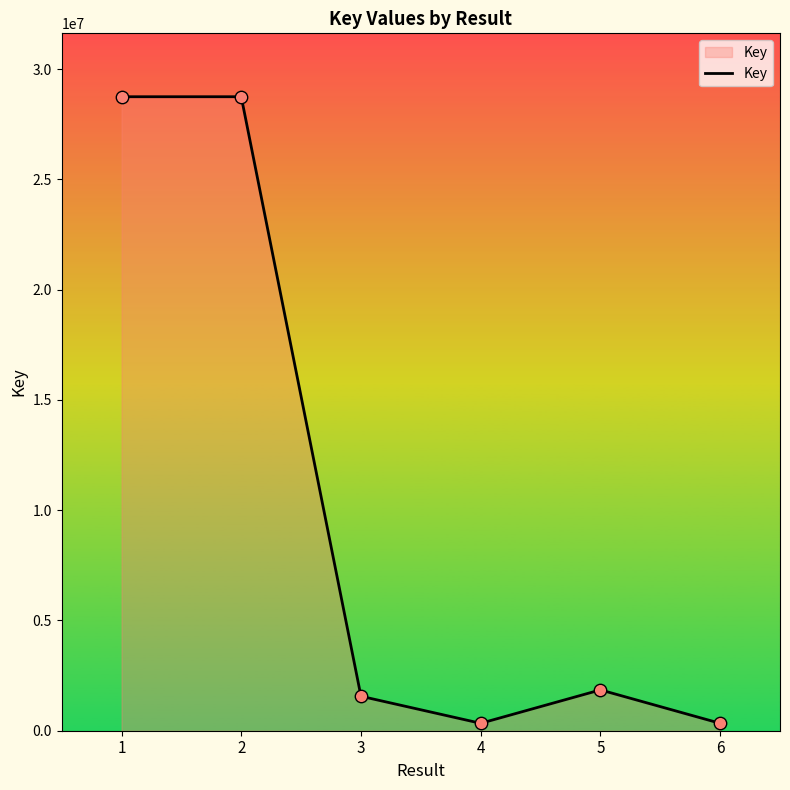

What is the change in value from 1 to 5?

-26900772